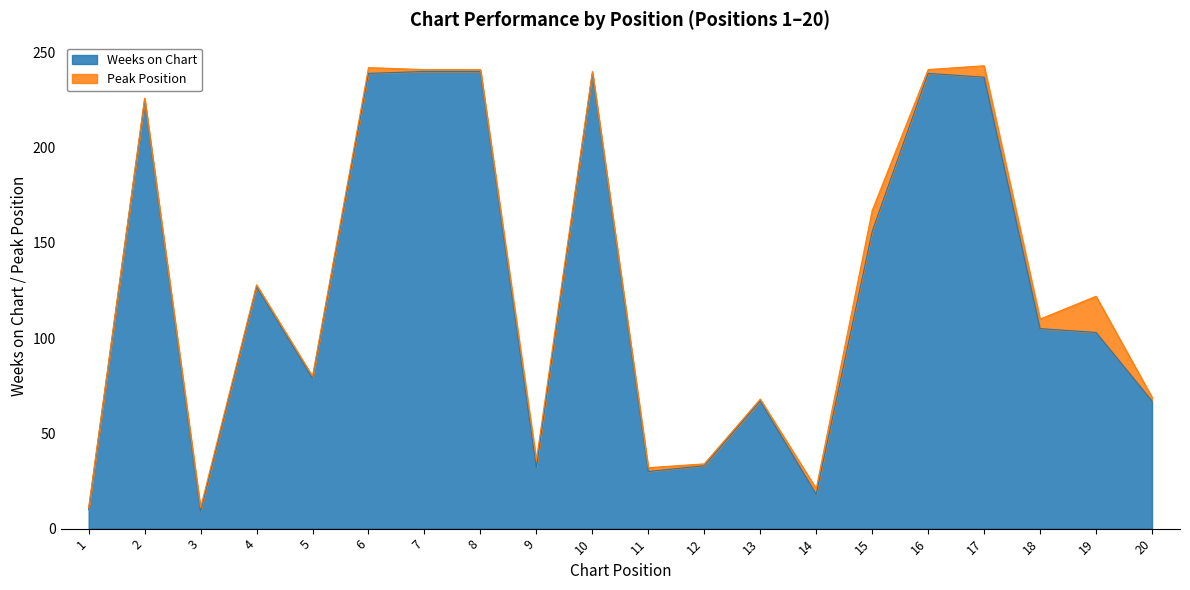

Is it true that the value at 20 is 67?

True